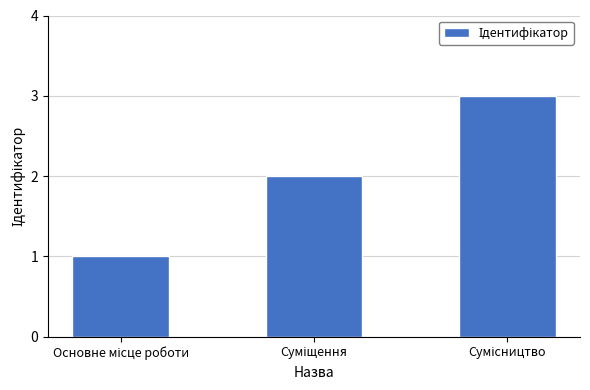

What is the maximum value shown in the chart?

3